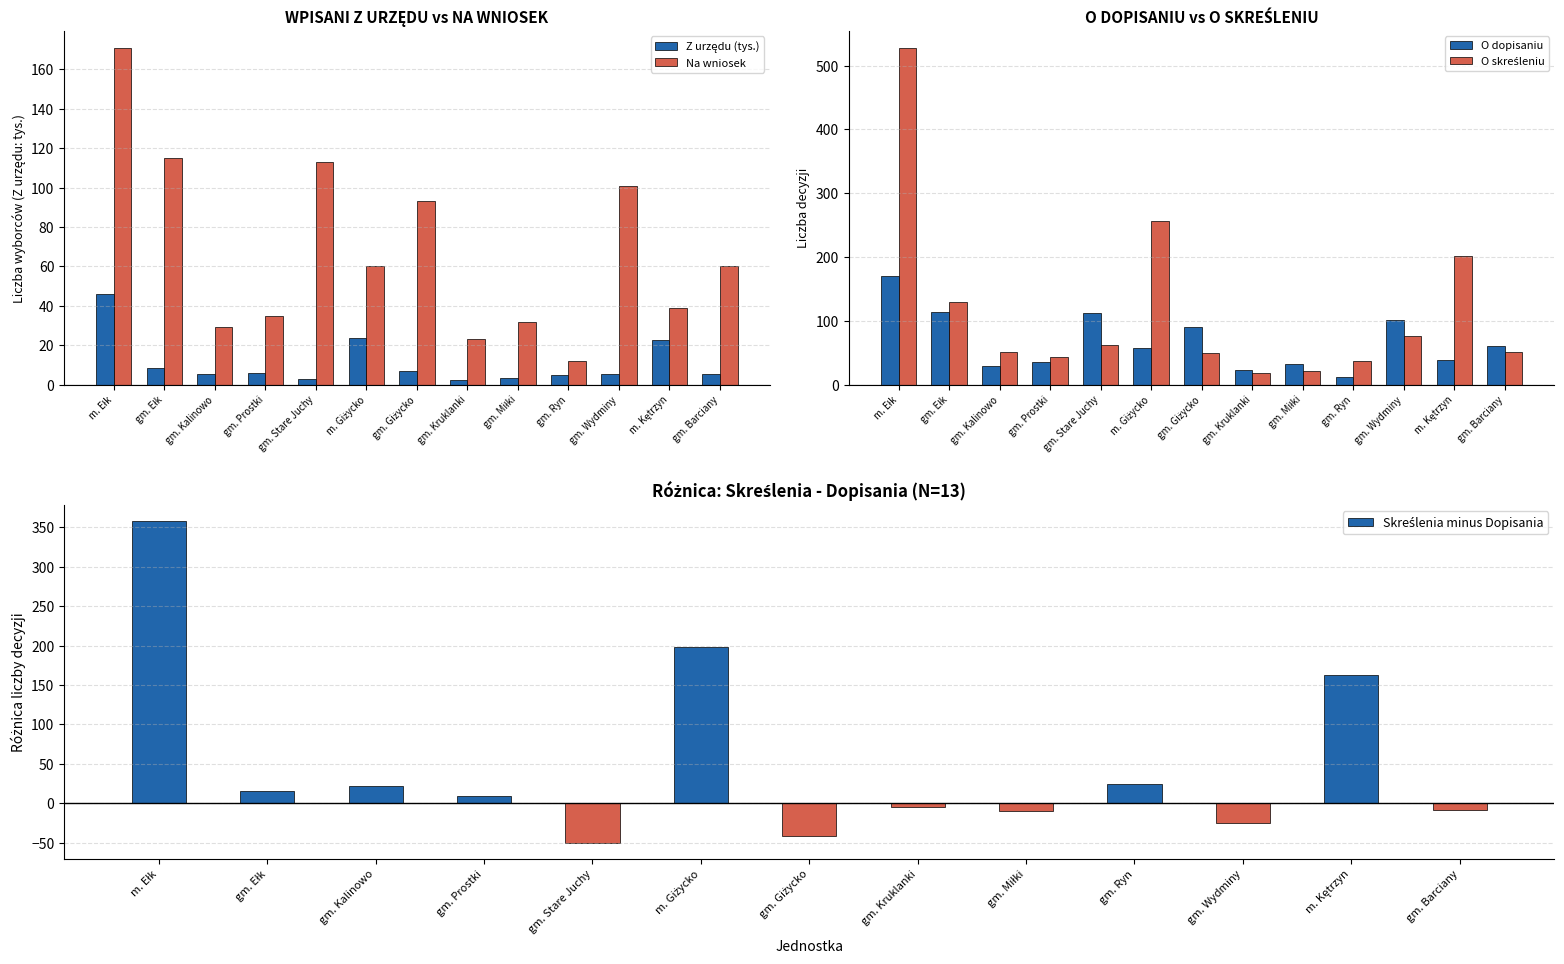

Reading left to right, extract all data points from this chart.

Z urzędu (tys.): 46.1	8.6	5.4	5.9	3.0	23.8	6.7	2.5	3.1	4.8	5.2	22.9	5.3
Na wniosek: 171.0	115.0	29.0	35.0	113.0	60.0	93.0	23.0	32.0	12.0	101.0	39.0	60.0
O dopisaniu: 170.0	114.0	29.0	35.0	112.0	58.0	91.0	23.0	32.0	12.0	101.0	39.0	60.0
O skreśleniu: 528.0	129.0	51.0	44.0	62.0	256.0	50.0	18.0	22.0	37.0	76.0	202.0	51.0
Skreślenia minus Dopisania: 358.0	15.0	22.0	9.0	-50.0	198.0	-41.0	-5.0	-10.0	25.0	-25.0	163.0	-9.0